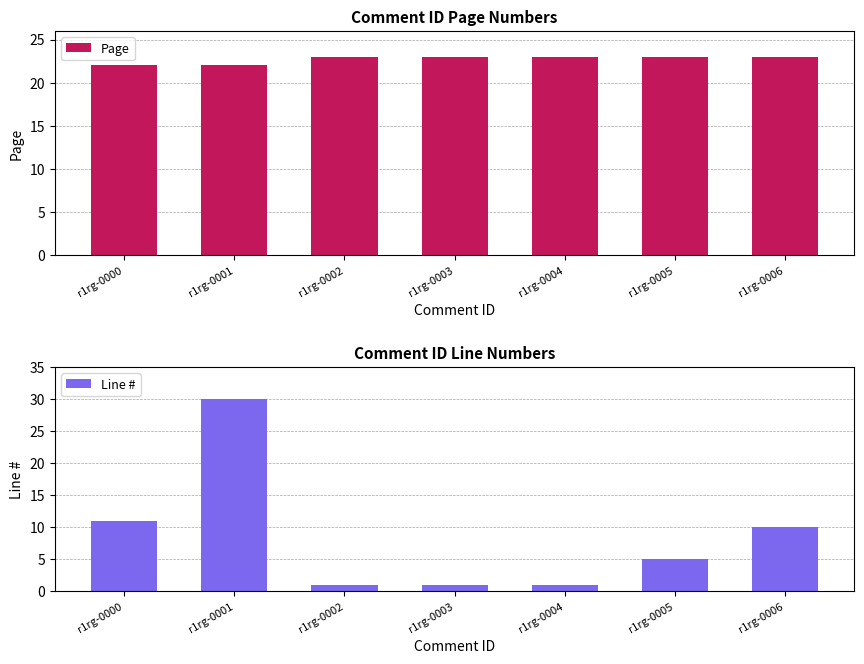

How many groups of bars are there?

7